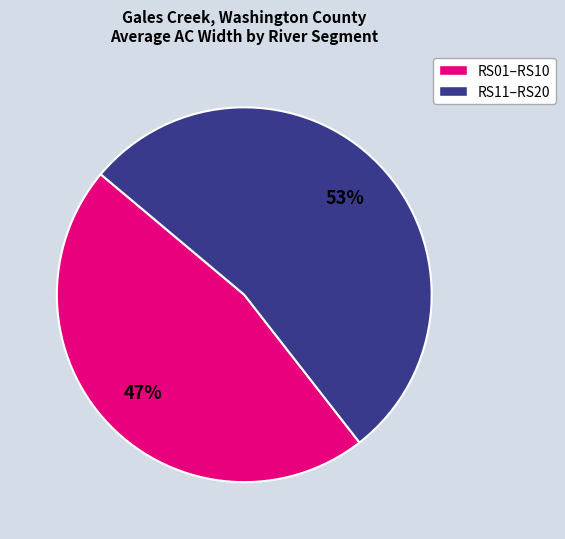

Does any single category account for the majority?

Yes